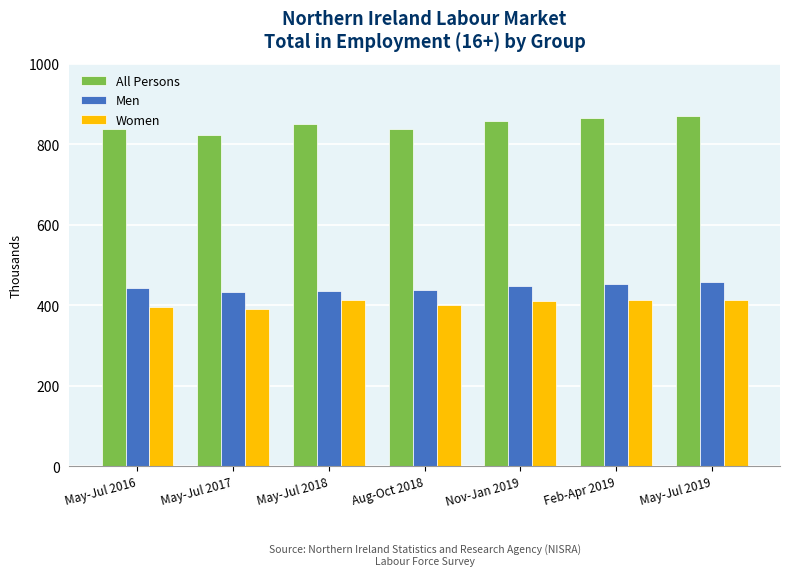

What position from the right is May-Jul 2017?

6